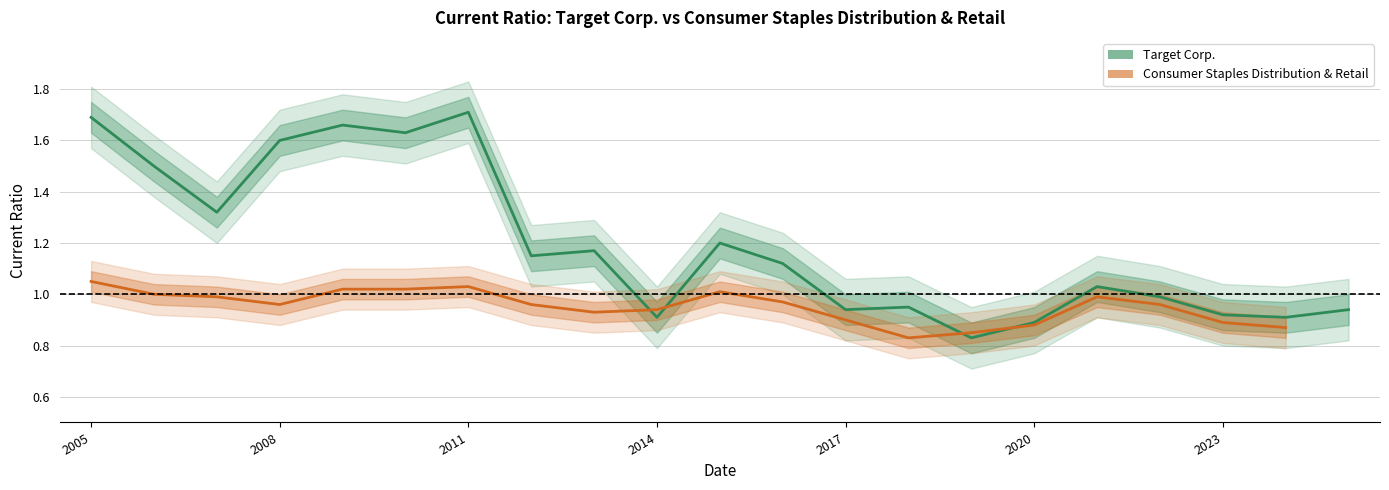

Rank the categories by value from highest to lowest.

2011-01-29, 2005-01-29, 2009-01-31, 2010-01-30, 2008-02-02, 2006-01-28, 2007-02-03, 2015-01-31, 2013-02-02, 2012-01-28, 2016-01-30, 2021-01-30, 2022-01-29, 2018-02-03, 2017-01-28, 2025-02-01, 2023-01-28, 2014-02-01, 2024-02-03, 2020-02-01, 2019-02-02